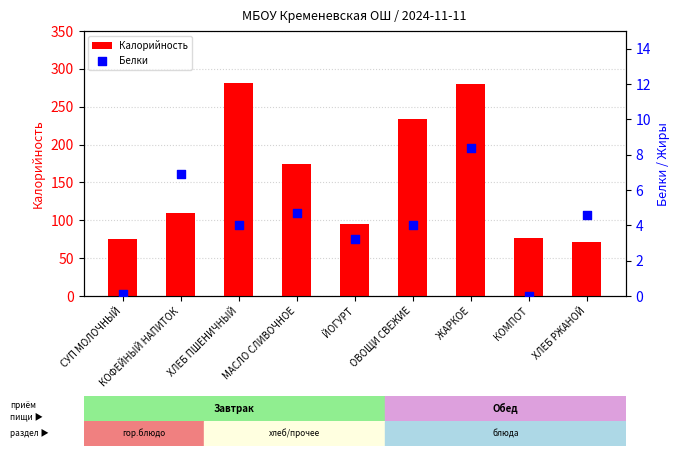

Is the value of Белки at КОМПОТ greater than the value of Калорийность at ЖАРКОЕ?

No